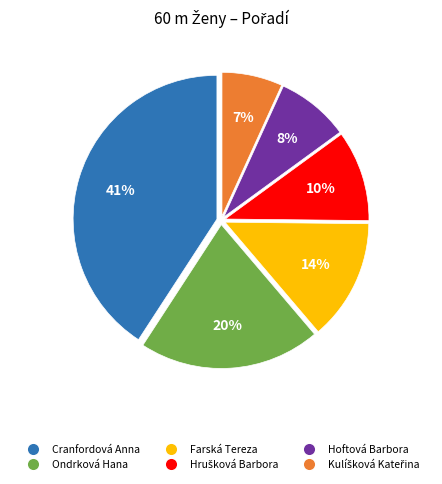

To the nearest percent, what is the average slice percentage?

17%